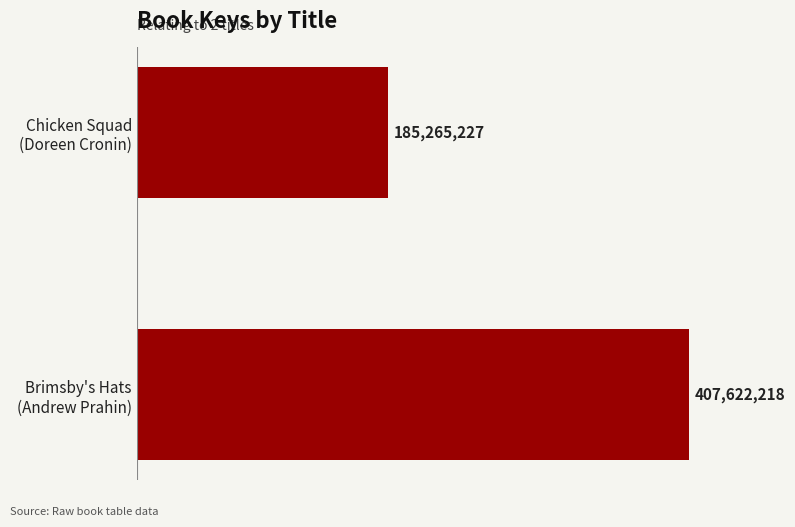

What is the difference between the maximum and minimum values?

222356991